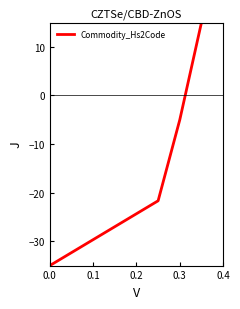

What is the difference between the second highest and second lowest values?

36.7